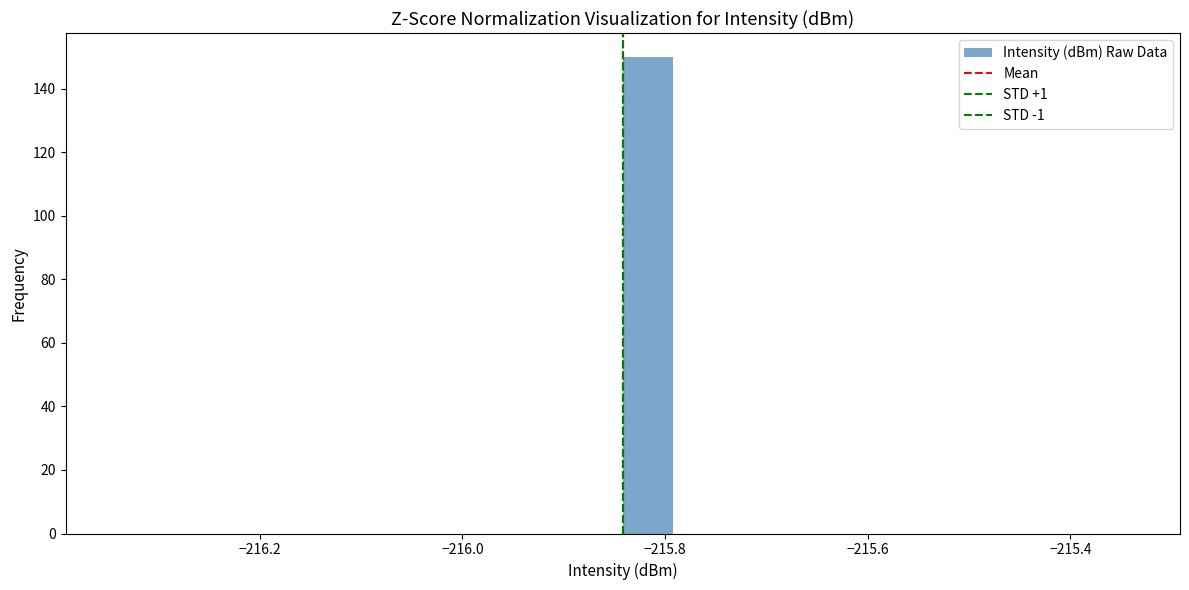

Read against the x-axis, roughly where is the centre of the tallest bar?

-215.82